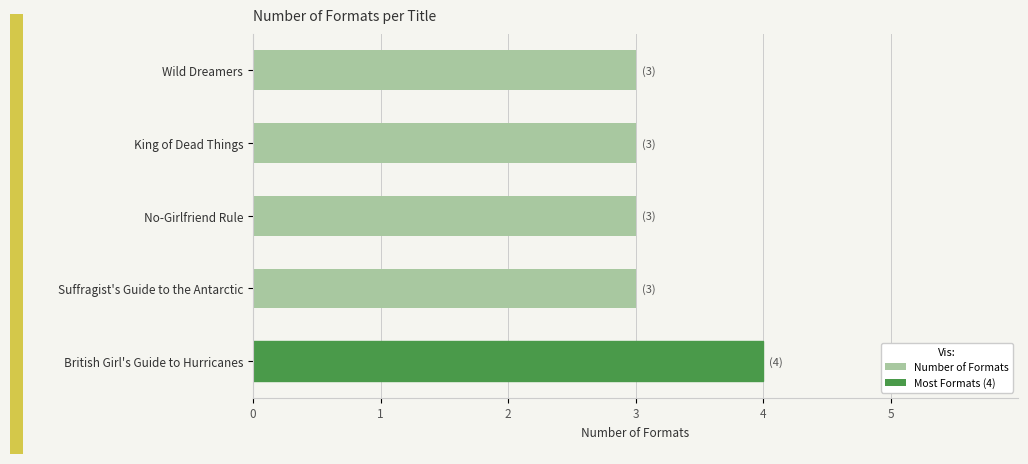

How many distinct data groups are displayed?

1